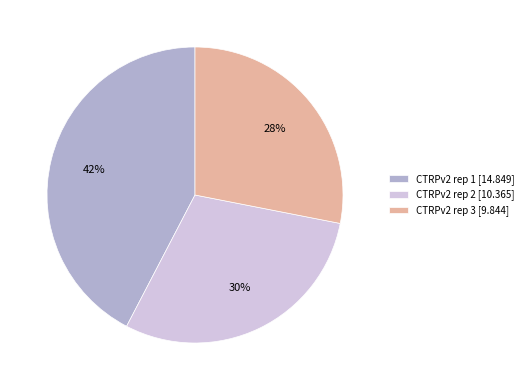

Which slice is the smallest?

CTRPv2 rep 3